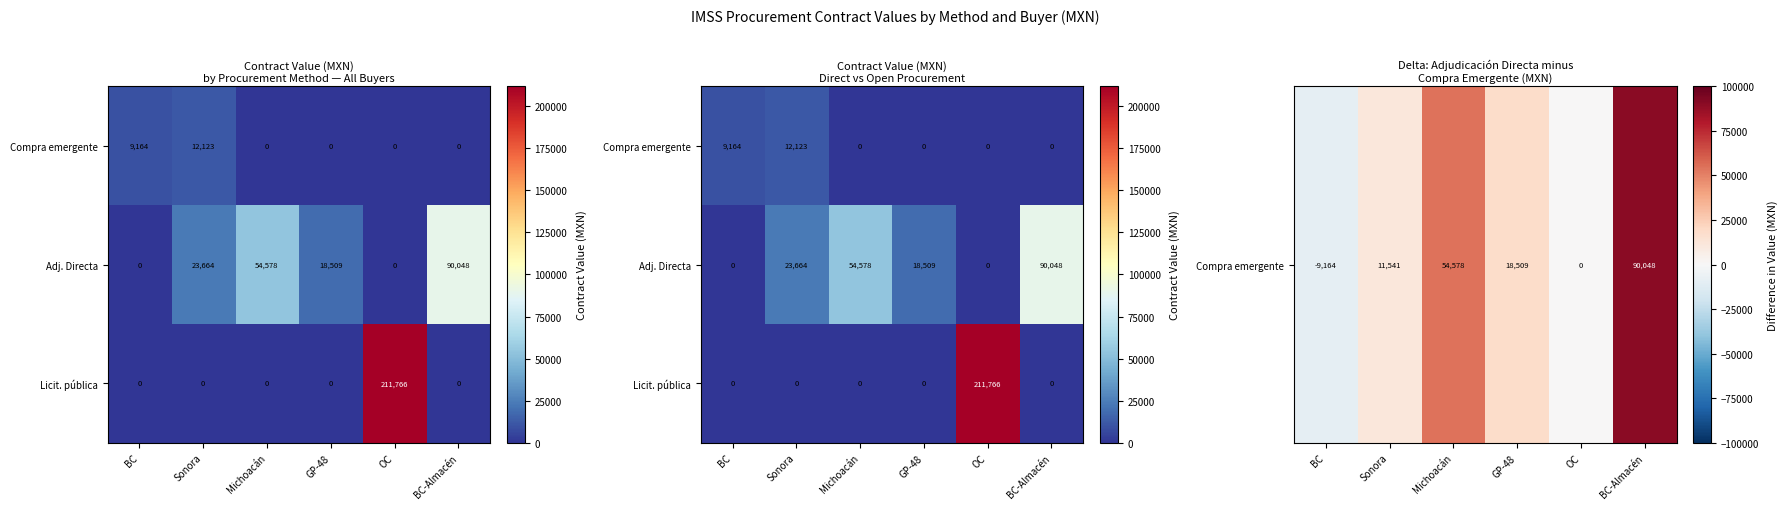

At which label does Compra emergente reach its minimum?

BC